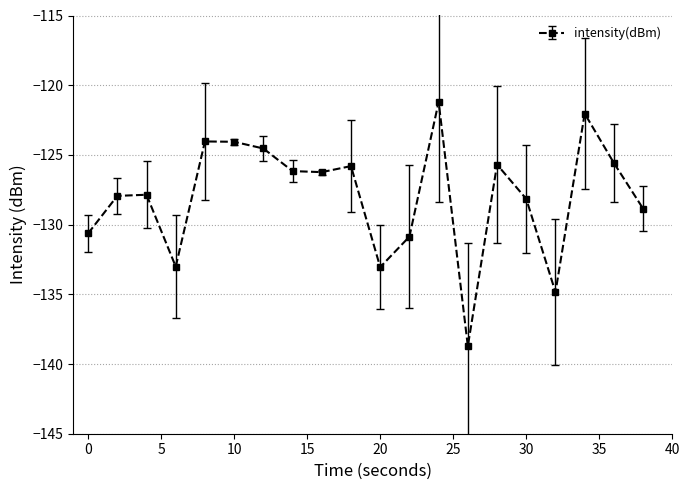

What is the difference between the maximum and minimum values?

17.5